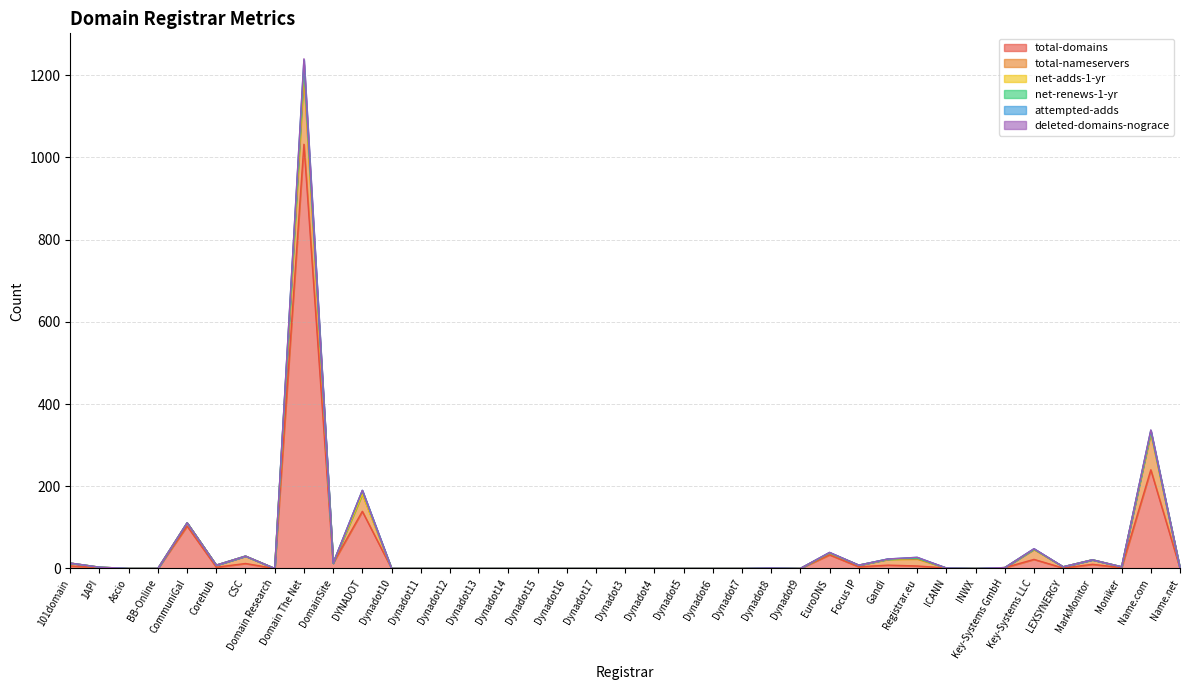

Between Dynadot10 and CommuniGal, which is larger?

CommuniGal